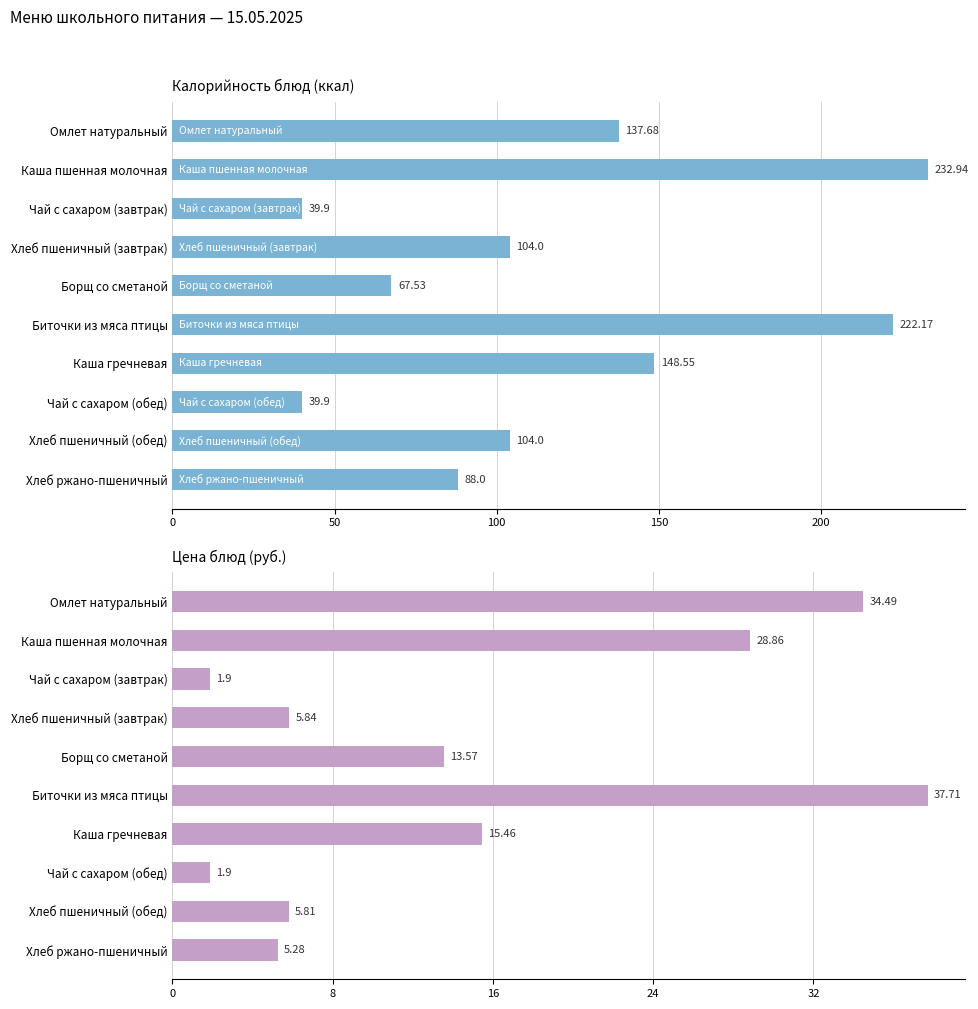

Is the value of Цена at Чай с сахаром (завтрак) greater than the value of Калорийность at Каша пшенная молочная?

No